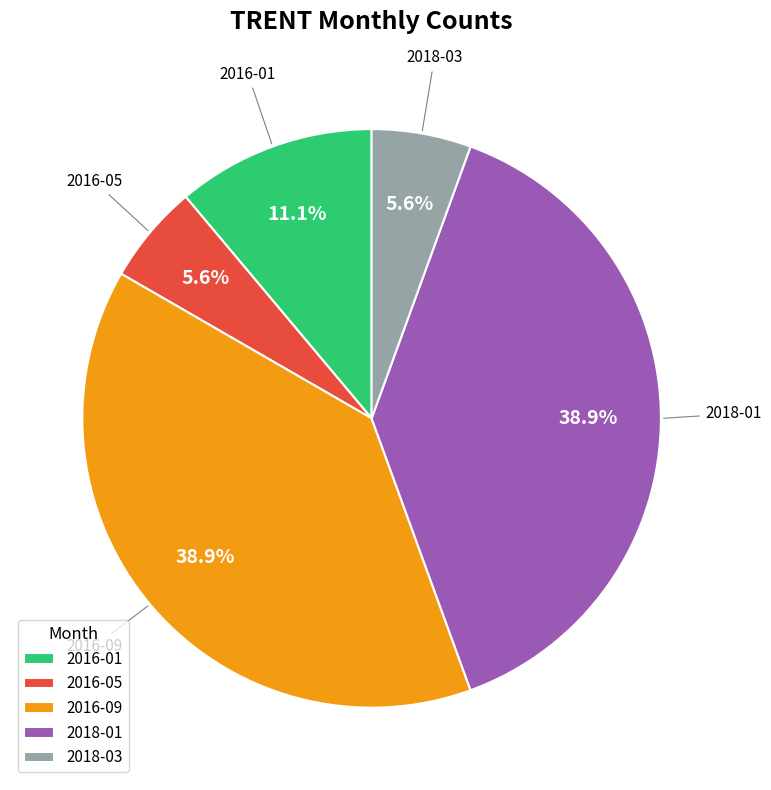

Do 2018-03 and 2016-09 together represent more than half of the pie?

No